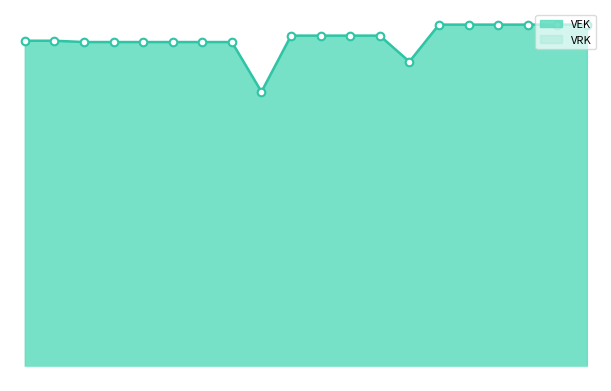

Approximately how many times larger is the value at 2021 1ste aanpassing - ontwerp compared to 2019 1ste aanpassing - goedgekeurd?

1.0